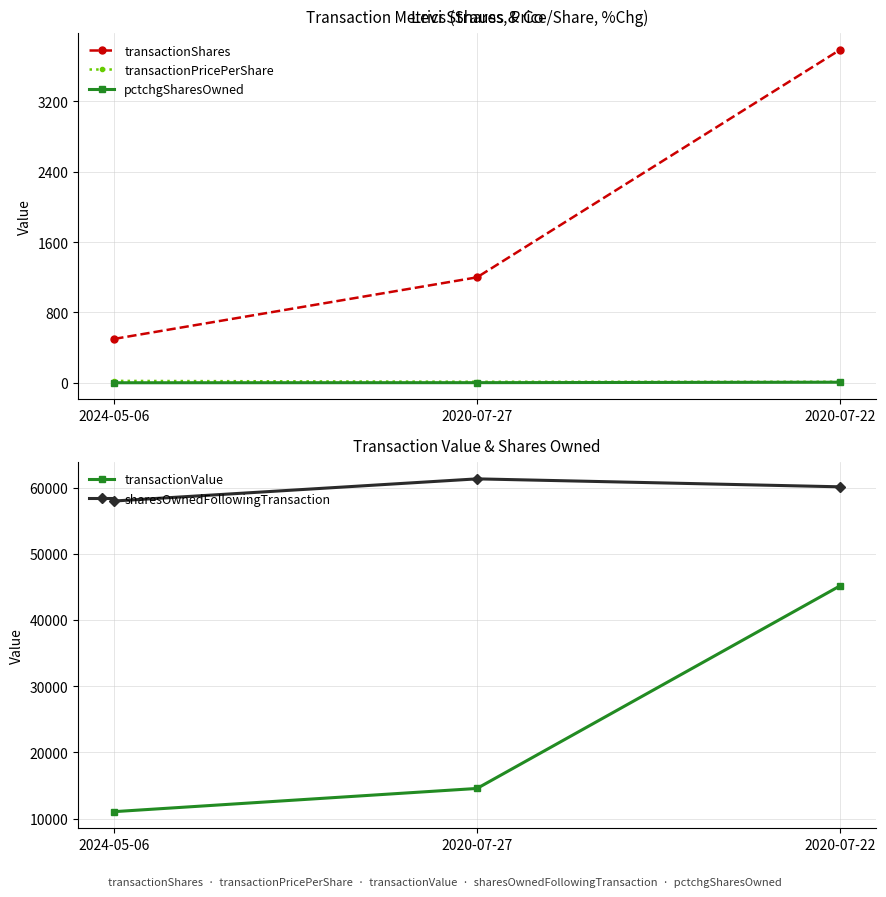

What is the label of the 1st point from the right?

2020-07-22